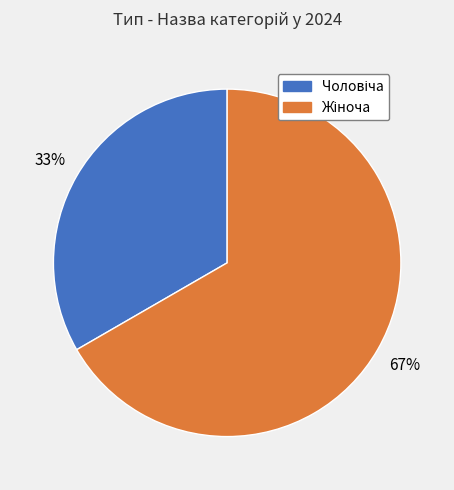

Is there a majority slice in this chart?

Yes